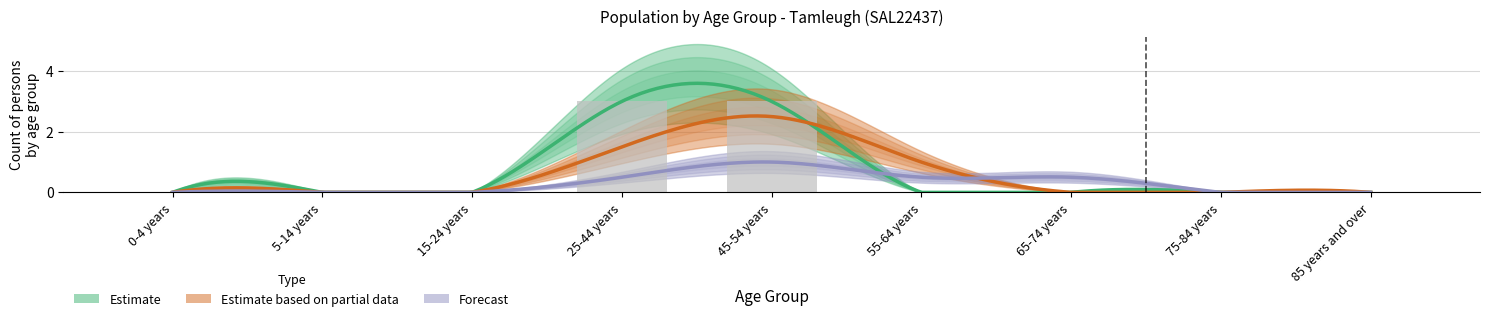

At how many categories does at least one series exceed 2?

2